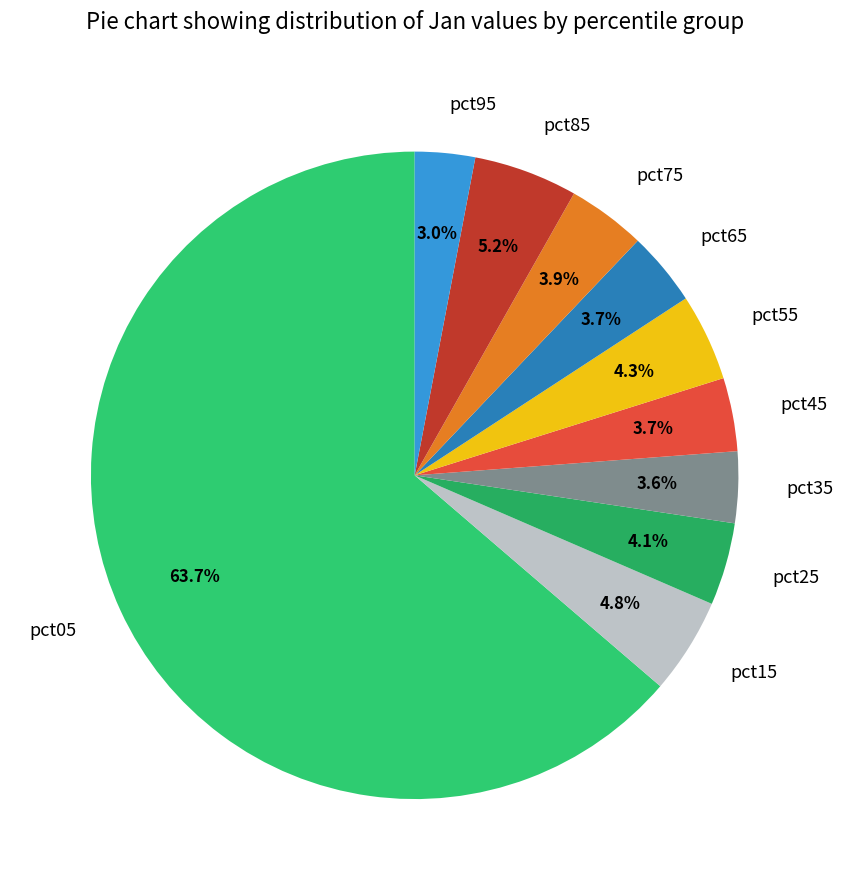

Between pct95 and pct55, which is larger?

pct55